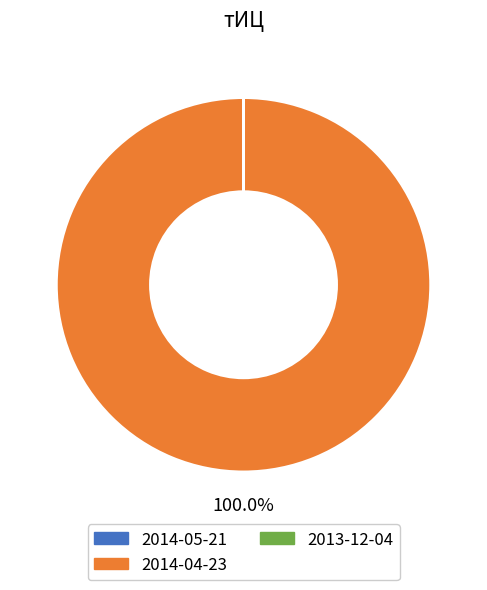

Which slice is the largest?

2014-04-23